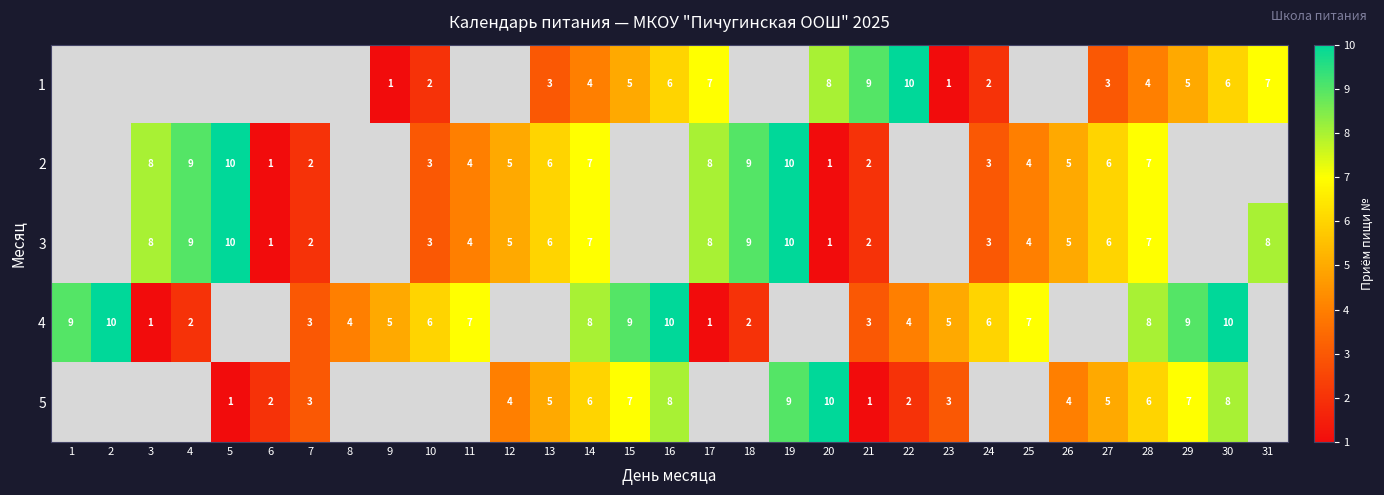

Is the value of 1 at 21 greater than the value of 4 at 16?

No